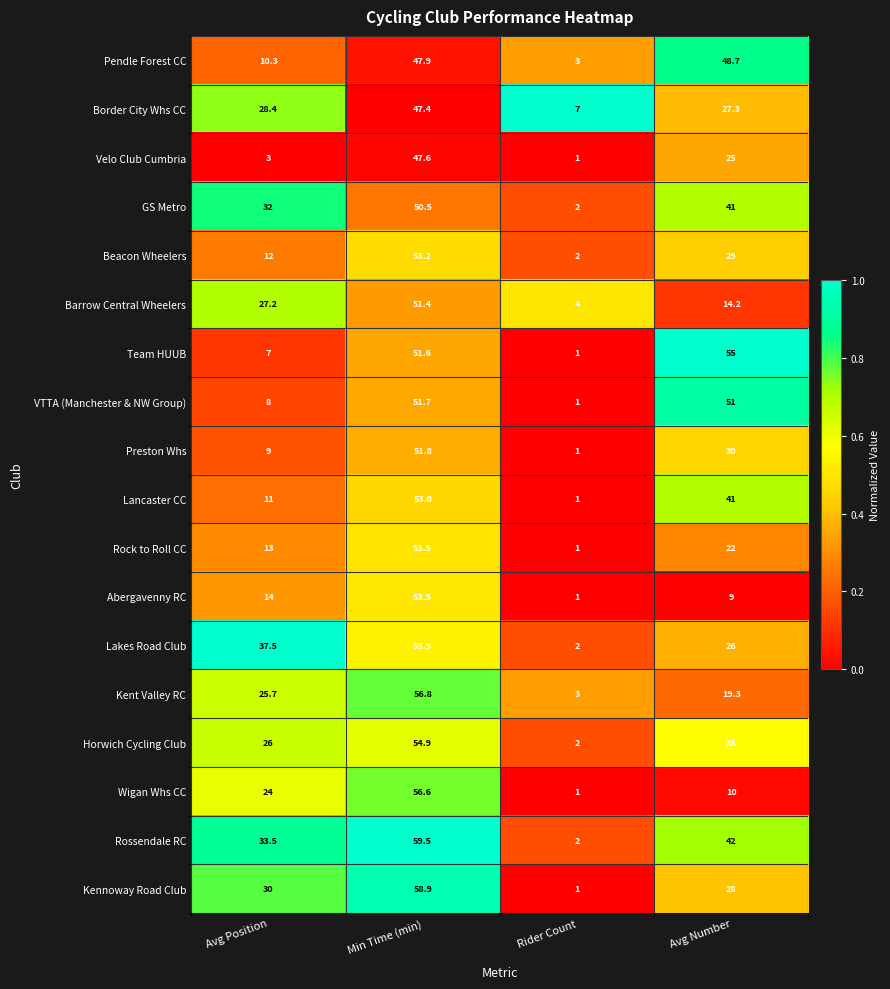

Which series has the largest range (max minus min)?

Kennoway Road Club